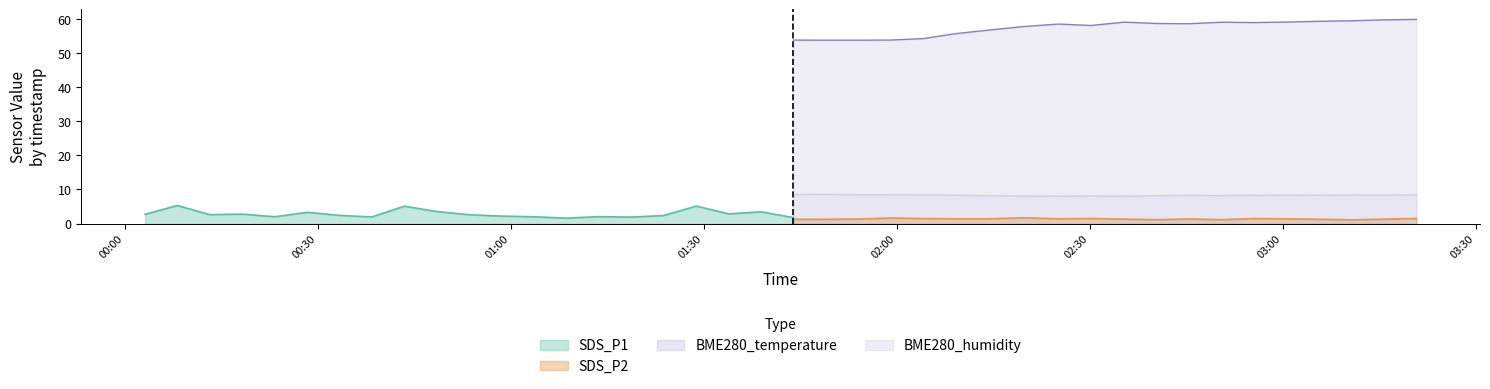

True or false: BME280_humidity and BME280_temperature cross at least once.

False